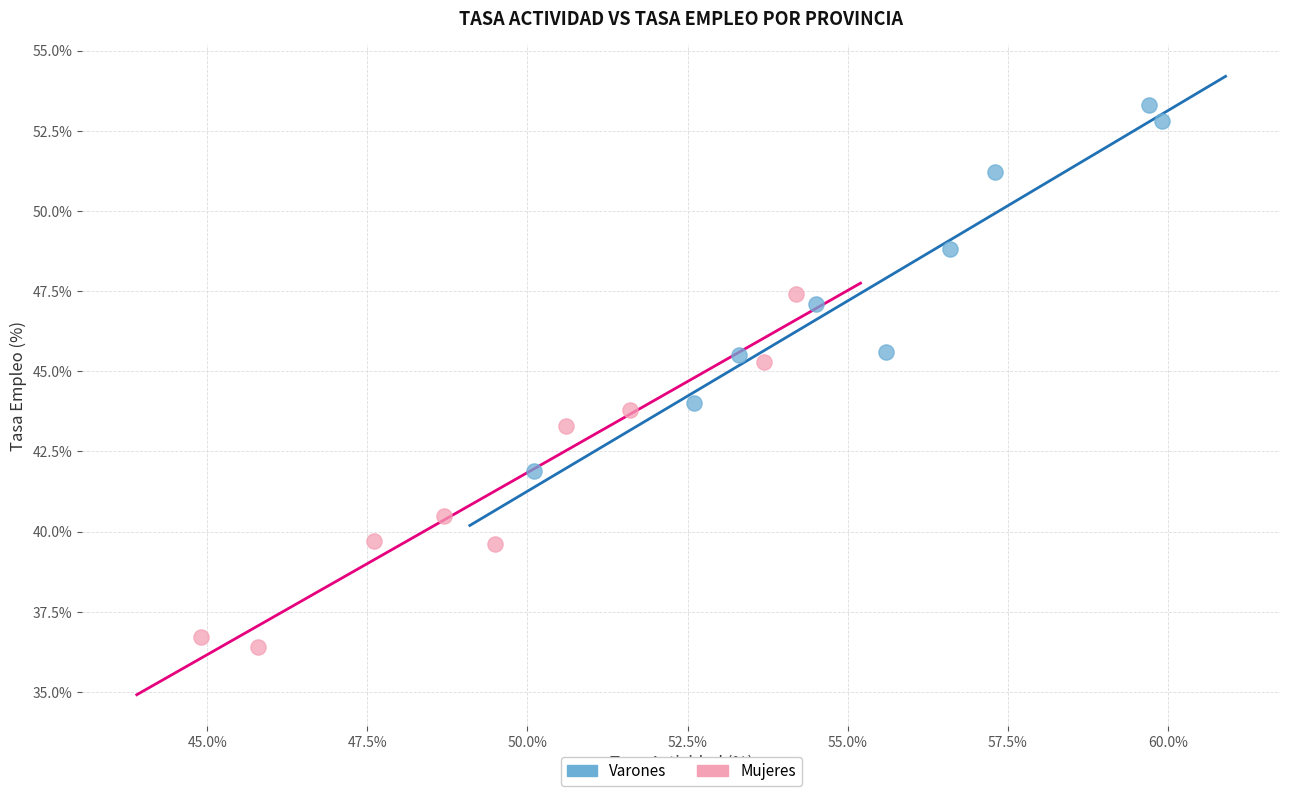

Which series reaches the maximum Y coordinate?

Varones